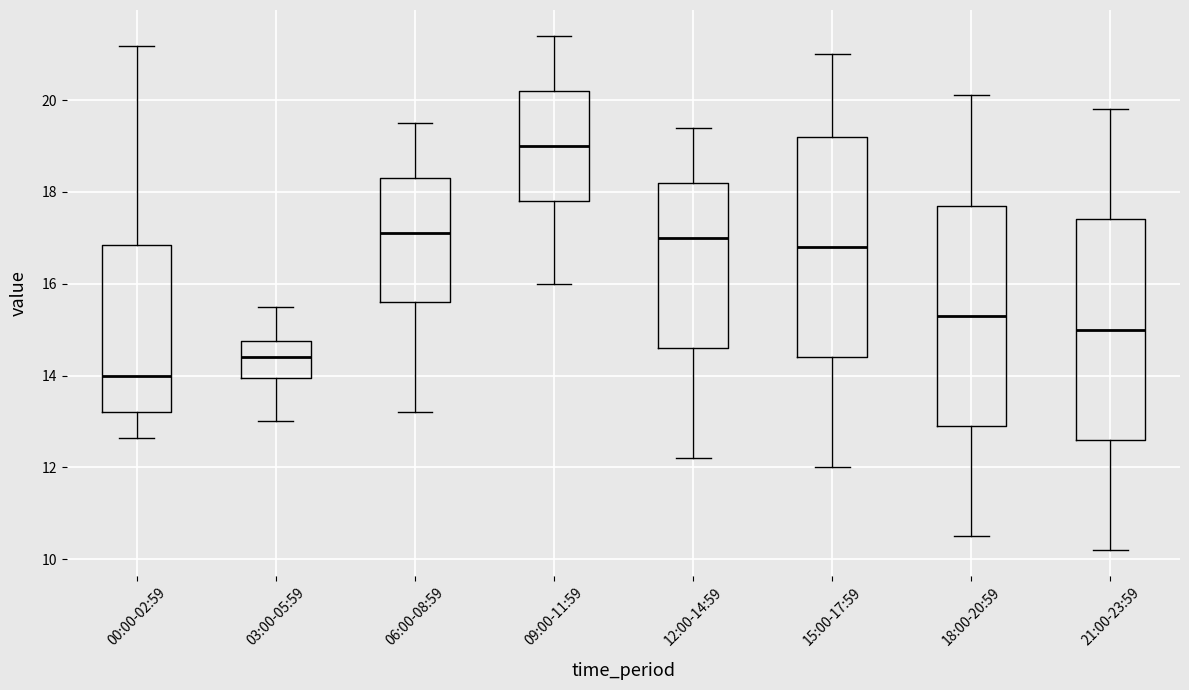

Reading left to right, read every box against the y-axis: the position of its median line, the range the box covers, and the ends of its whiskers. The values are not printed on the chart, so give them approximately, as read against the axis.

00:00-02:59: median 14.0, box 13.2 to 16.8, whiskers 12.6 to 21.2
03:00-05:59: median 14.4, box 14.0 to 14.8, whiskers 13.0 to 15.6
06:00-08:59: median 17.2, box 15.6 to 18.4, whiskers 13.2 to 19.6
09:00-11:59: median 19.0, box 17.8 to 20.2, whiskers 16.0 to 21.4
12:00-14:59: median 17.0, box 14.6 to 18.2, whiskers 12.2 to 19.4
15:00-17:59: median 16.8, box 14.4 to 19.2, whiskers 12.0 to 21.0
18:00-20:59: median 15.4, box 13.0 to 17.8, whiskers 10.6 to 20.2
21:00-23:59: median 15.0, box 12.6 to 17.4, whiskers 10.2 to 19.8